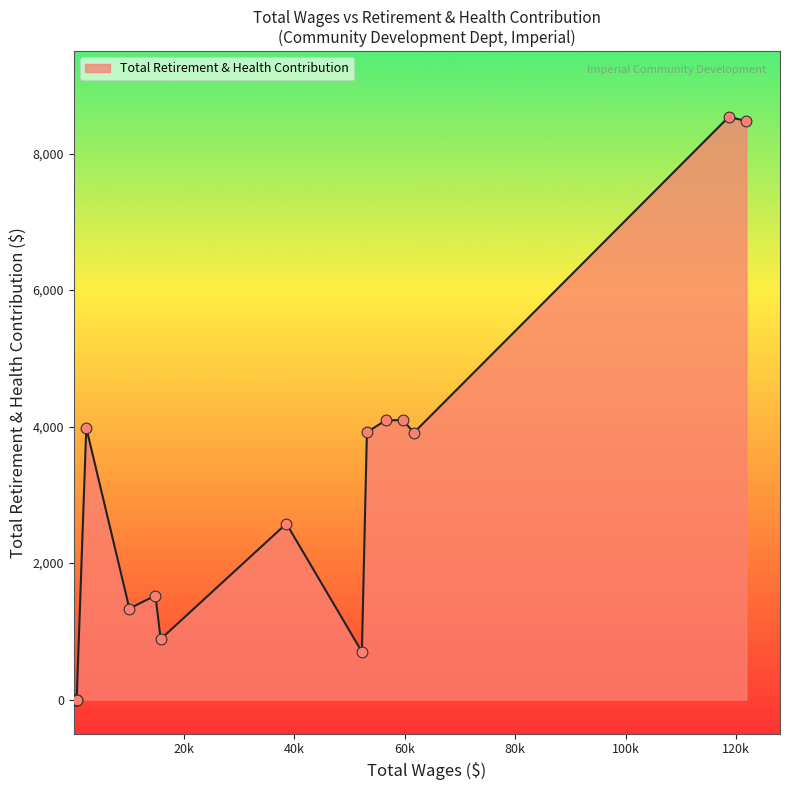

What is the difference between the maximum and minimum values?

8538